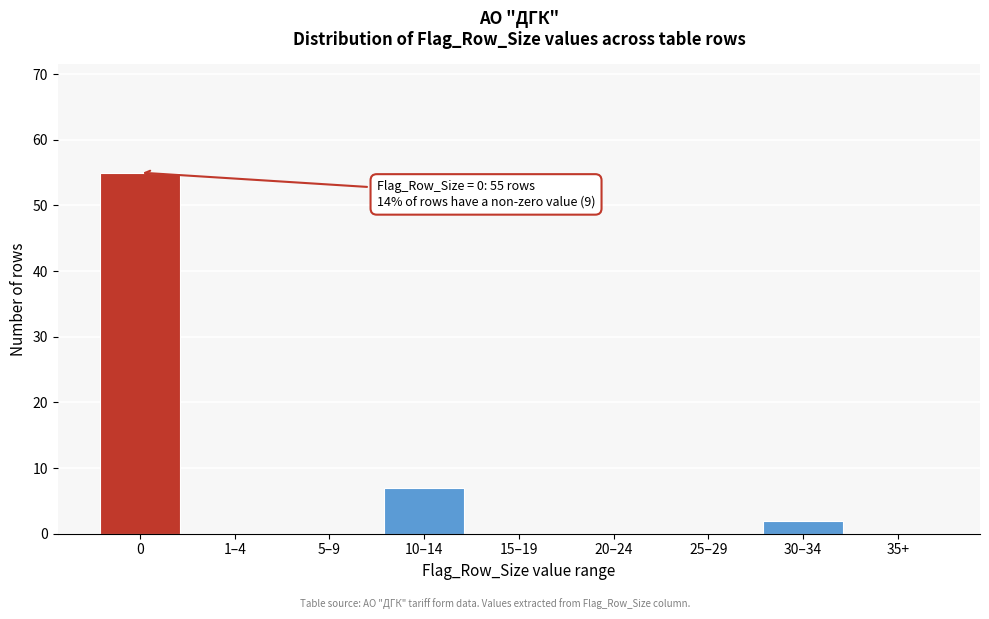

Reading left to right, transcribe all the data shown in this chart.

0=55	1–4=0	5–9=0	10–14=7	15–19=0	20–24=0	25–29=0	30–34=2	35+=0